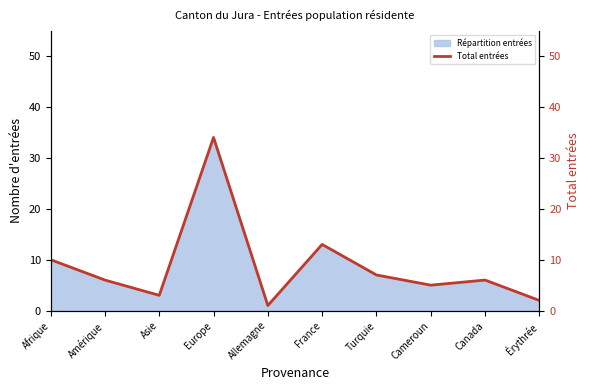

True or false: the data has more than 1 interior local peaks.

True